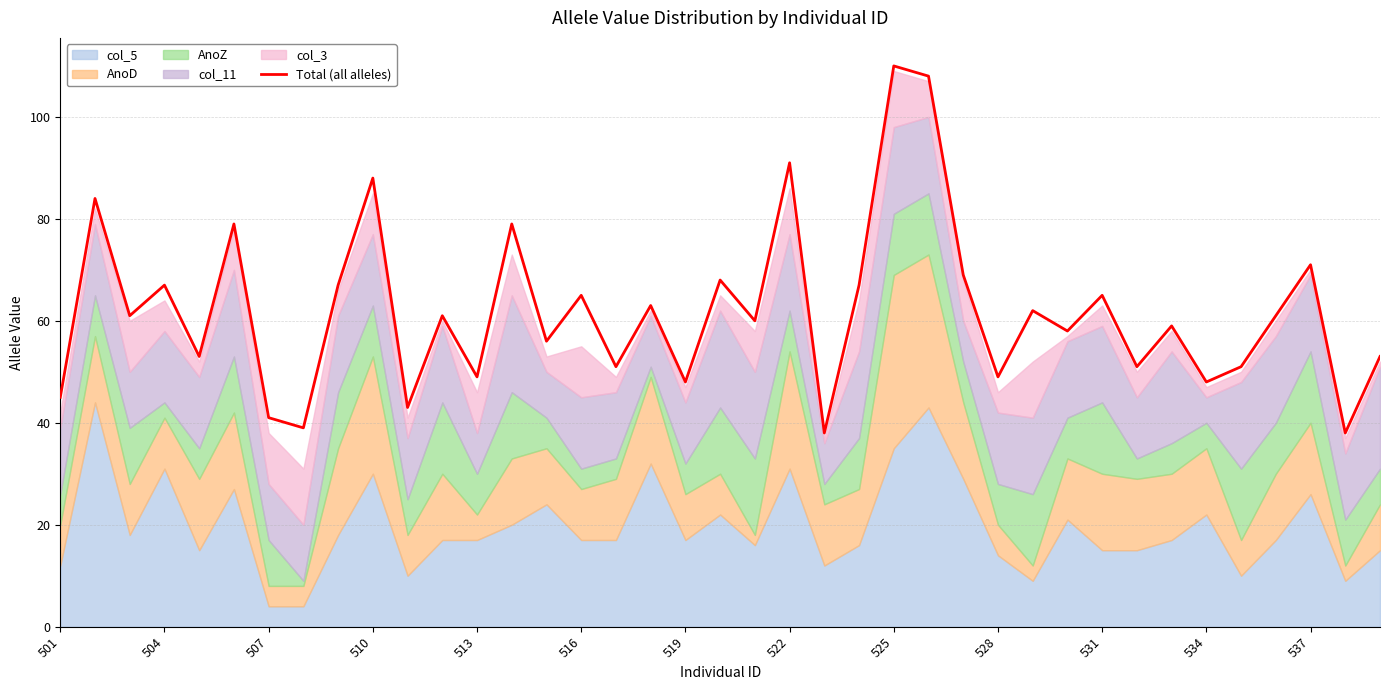

What is the difference between the maximum and second lowest values?

72